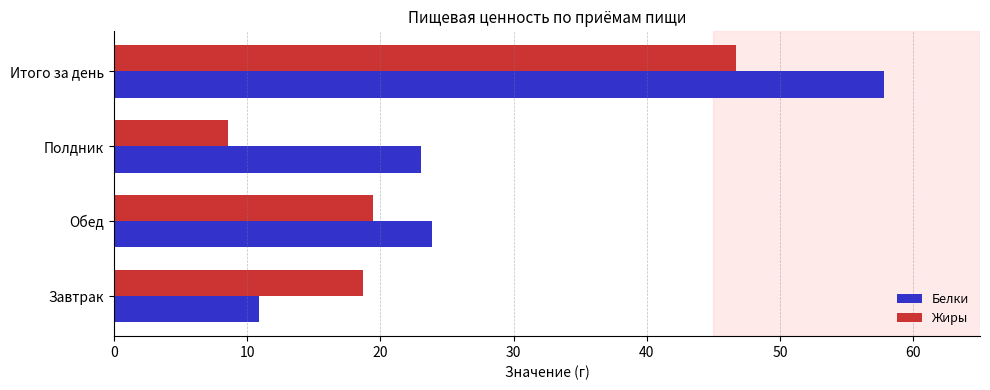

The Жиры series shows 46.7 at Итого за день. True or false?

True